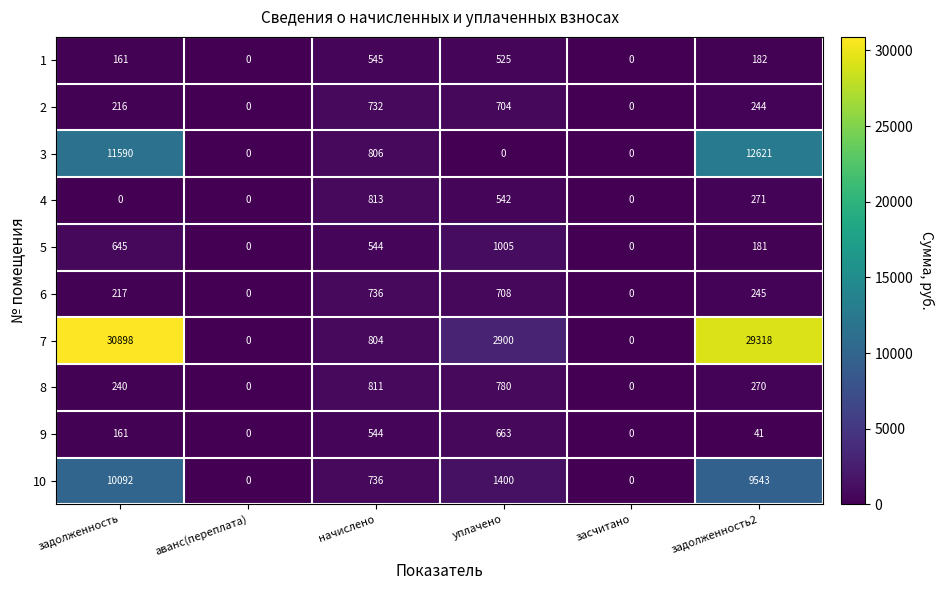

List the series in order of their peak value, highest first.

7, 3, 10, 5, 4, 8, 6, 2, 9, 1